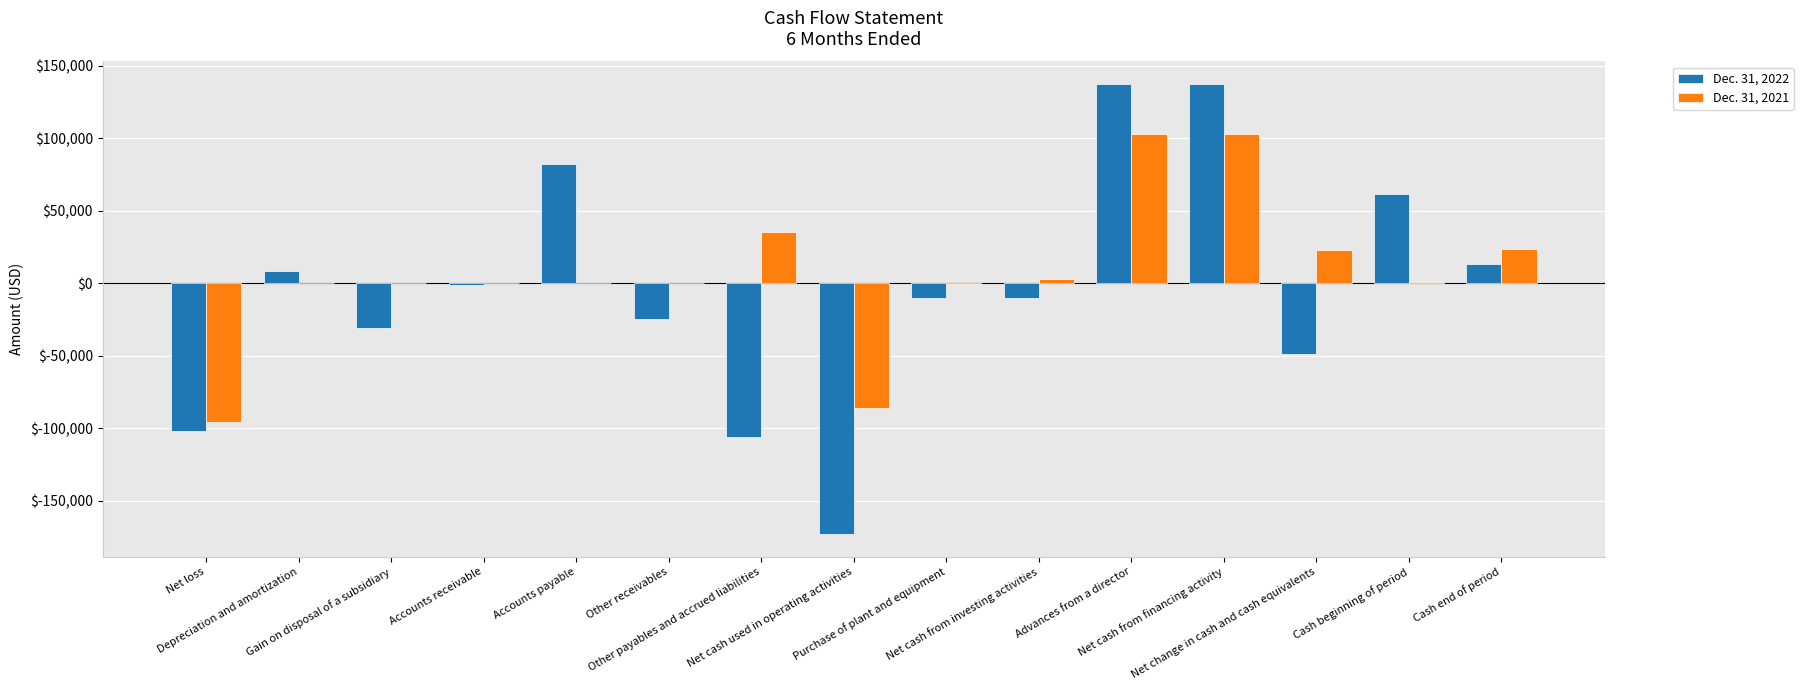

Between Gain on disposal of a subsidiary and Advances from a director, which series saw the biggest shift?

Dec. 31, 2022